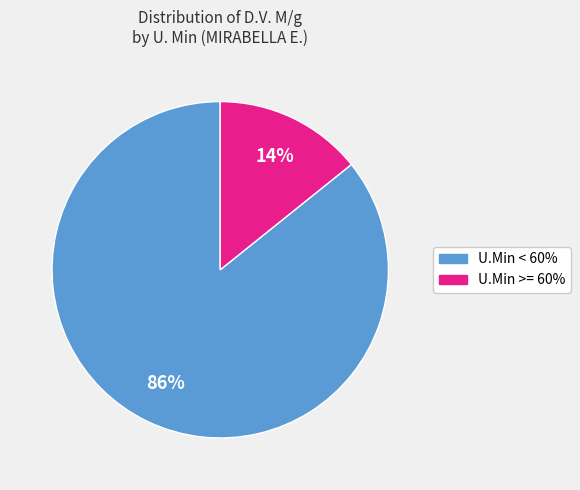

To the nearest percent, what is the average slice percentage?

50%